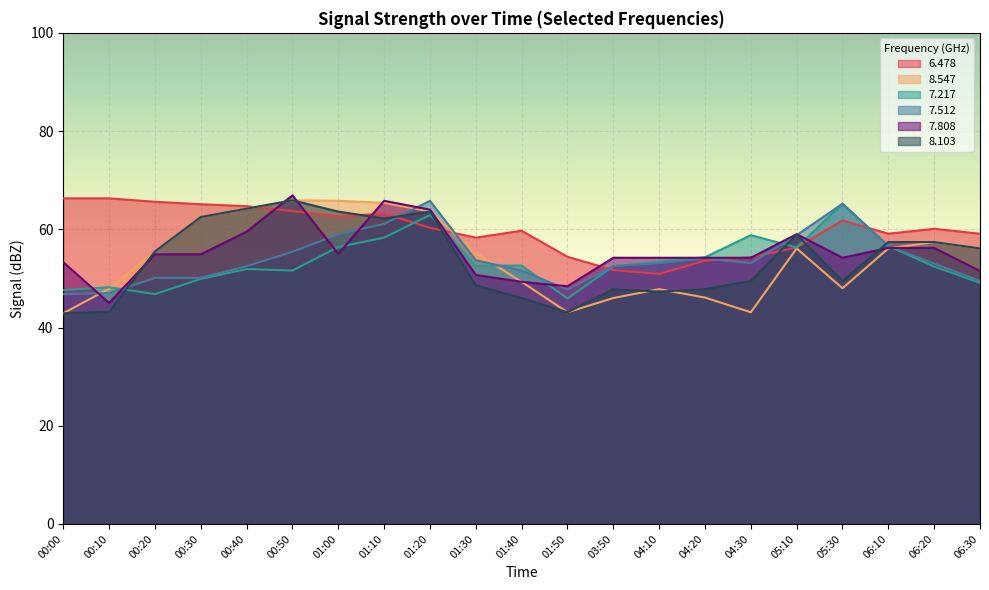

Is the value of 7.808 at 00:30 greater than the value of 8.103 at 00:40?

No